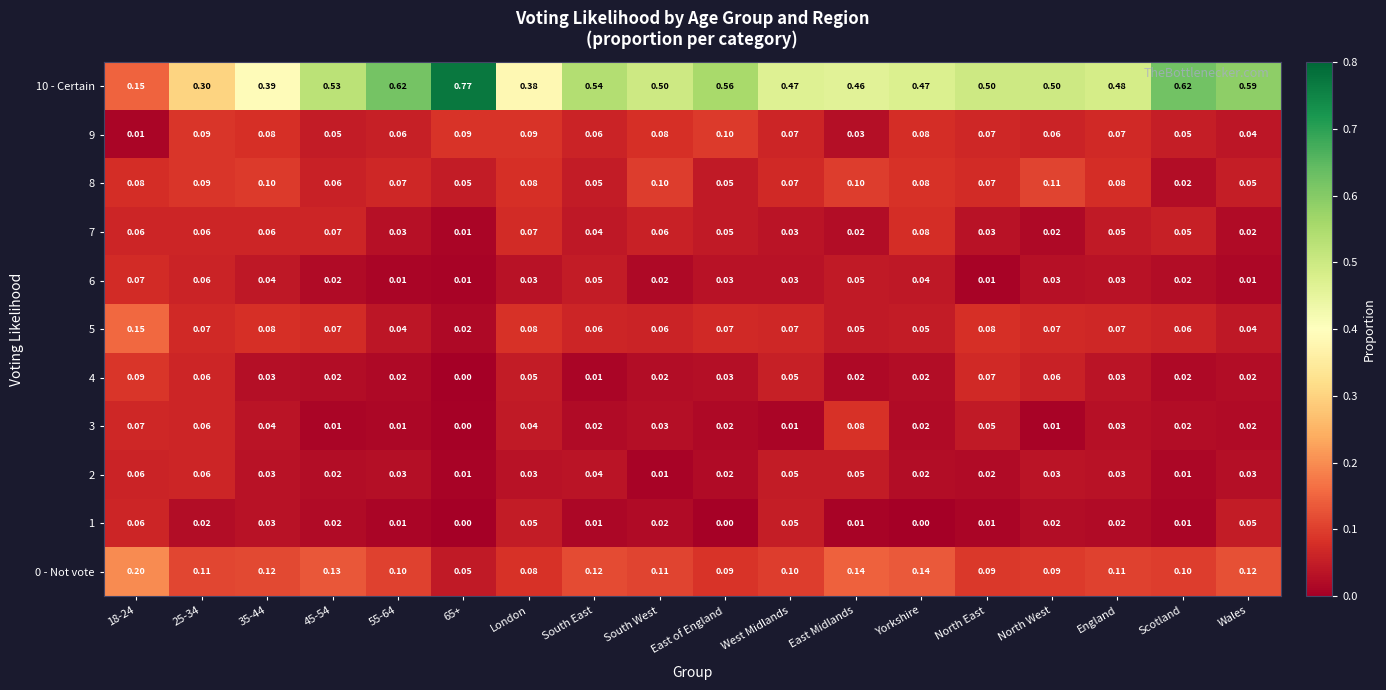

Is the value of 1 at West Midlands greater than the value of 9 at London?

No